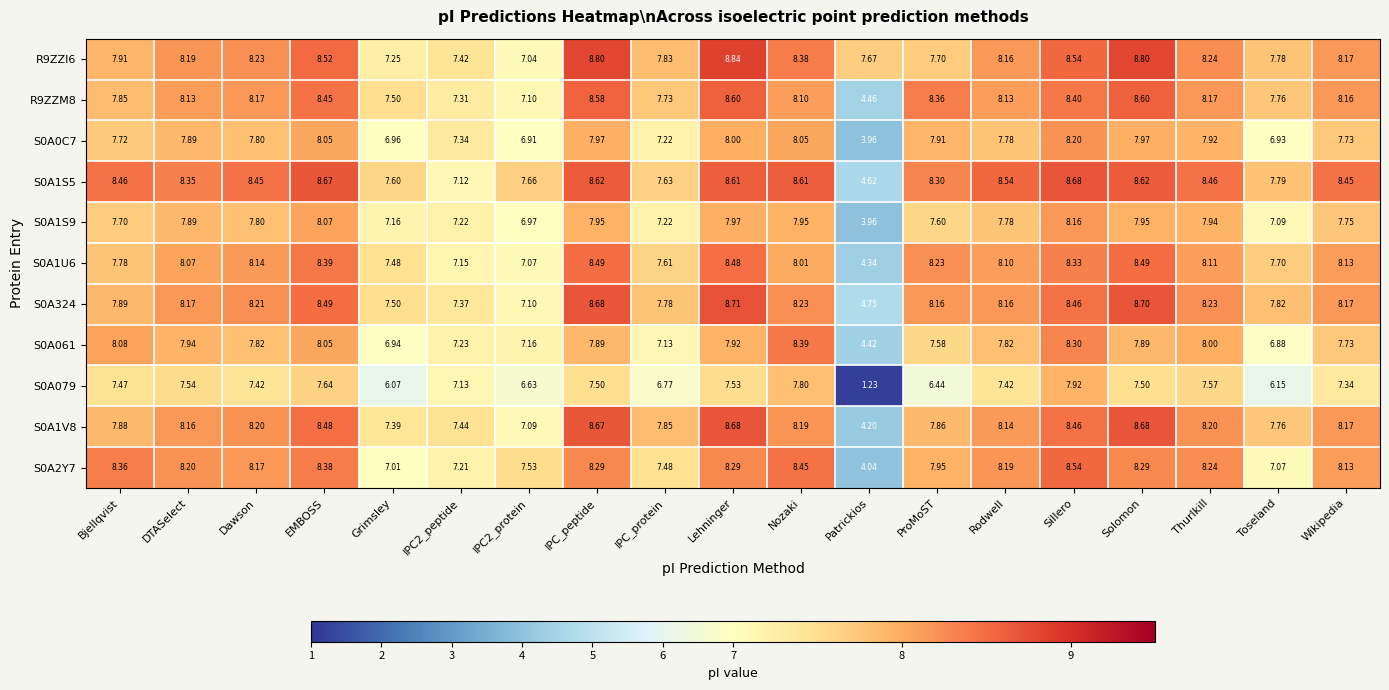

Where does the S0A061 series first go above 7?

Bjellqvist